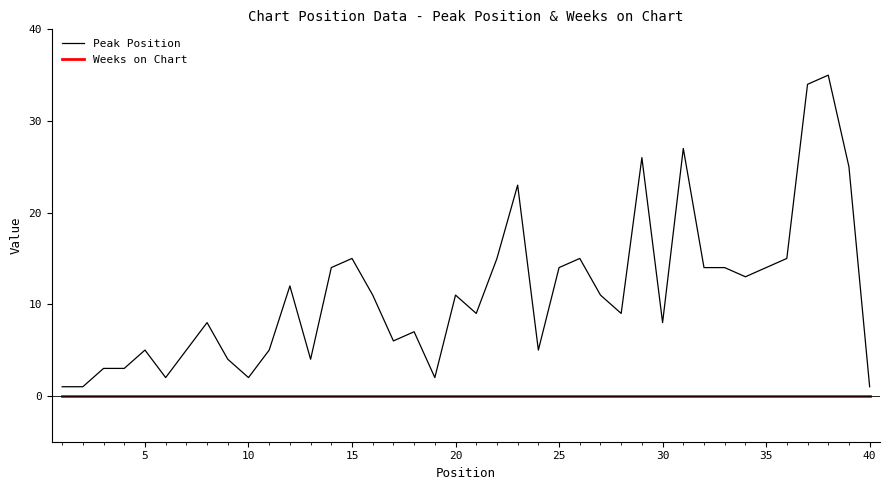

Which series has the largest total across all categories?

Peak Position